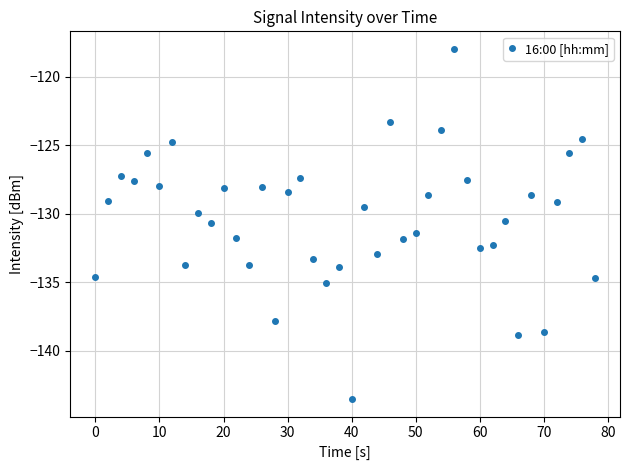

What is the value of the 35th point from the left?

-128.7